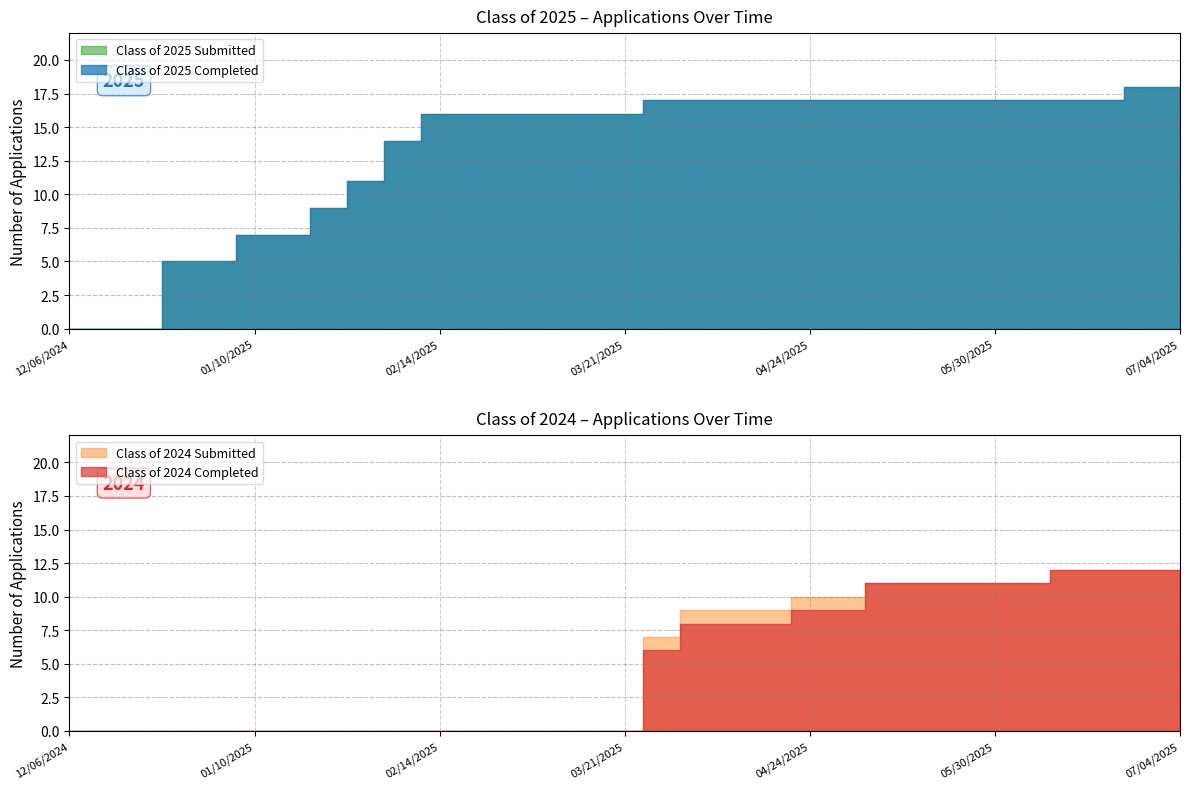

What is the average value of the Class of 2025 Completed series?

13